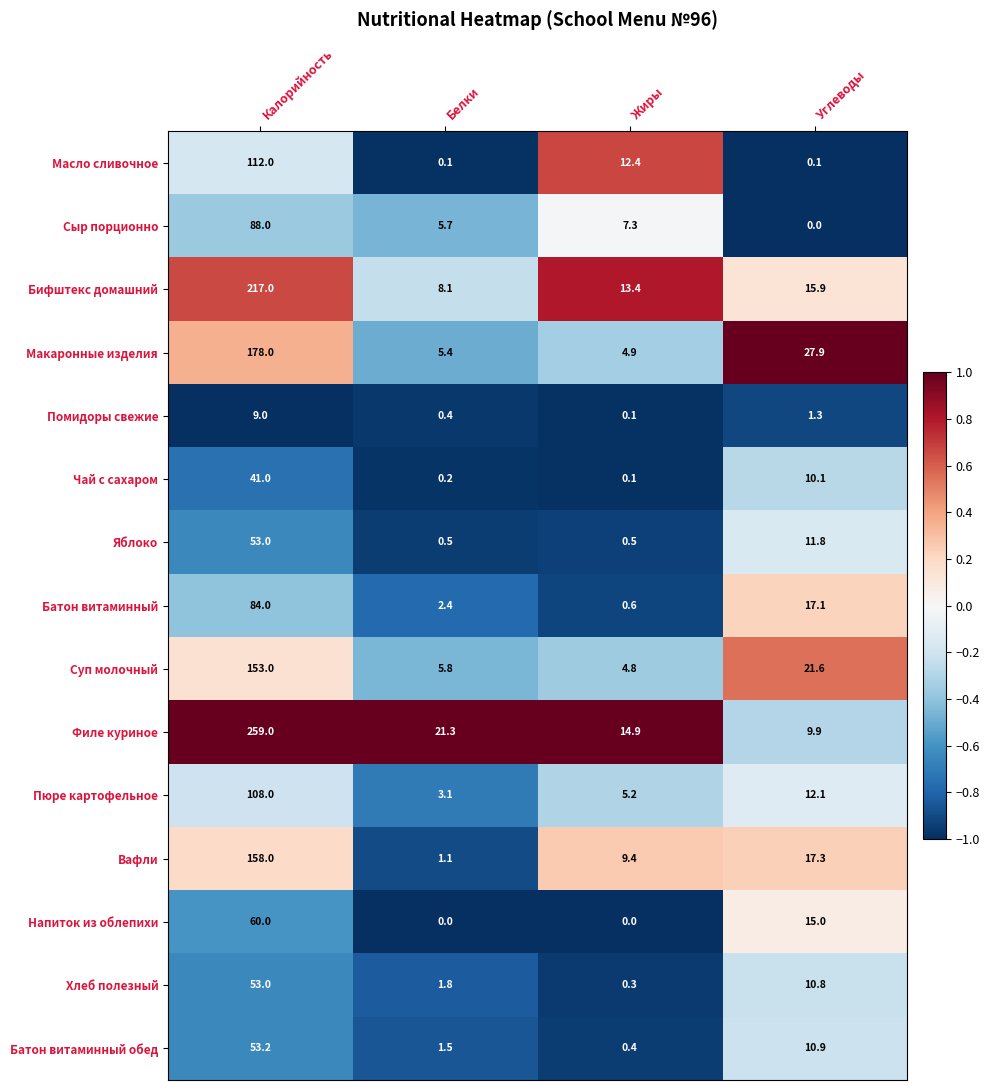

What is the spread (max minus min) of values at Калорийность?

250.0